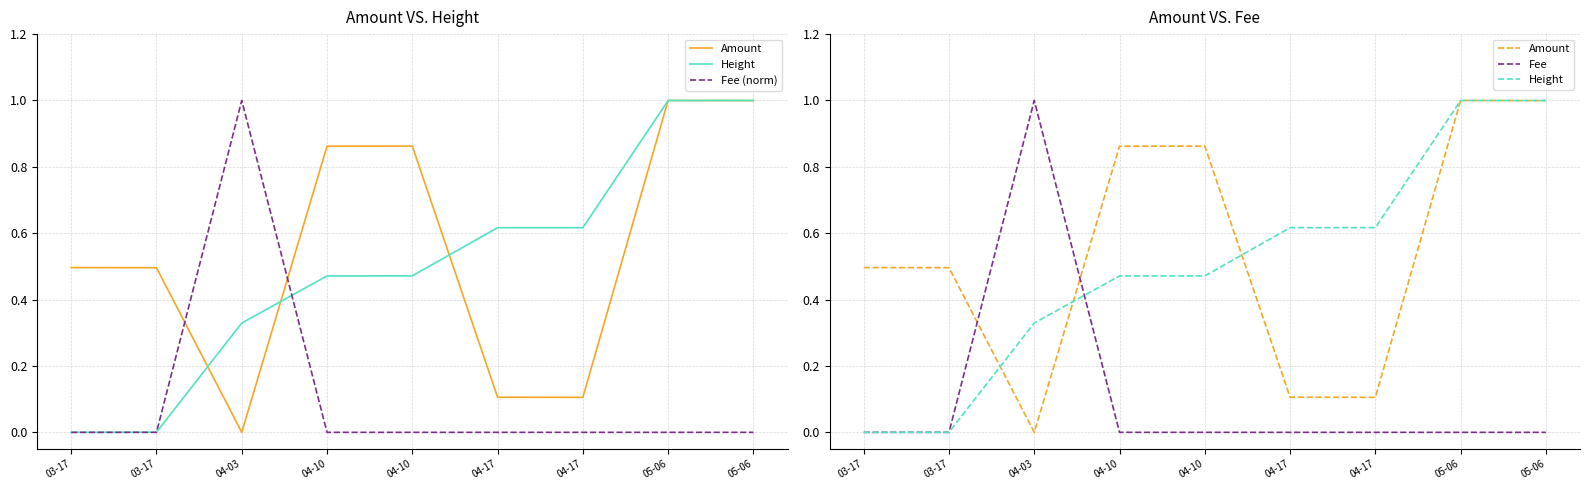

True or false: Height and Fee intersect in this chart.

True